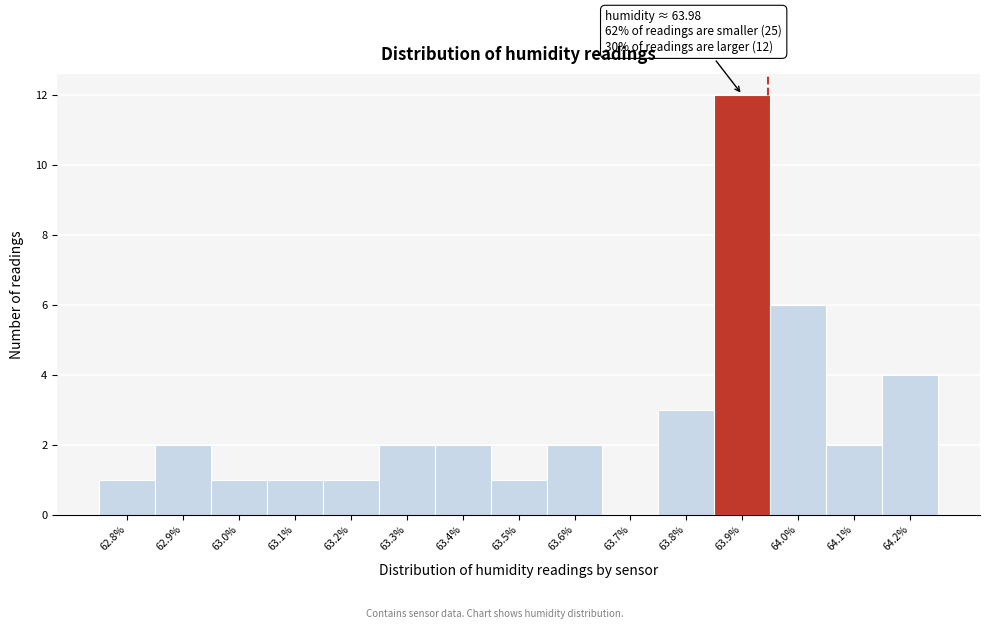

Reading right to left, extract all data points from this chart.

64.2%=4	64.1%=2	64.0%=6	63.9%=12	63.8%=3	63.7%=0	63.6%=2	63.5%=1	63.4%=2	63.3%=2	63.2%=1	63.1%=1	63.0%=1	62.9%=2	62.8%=1